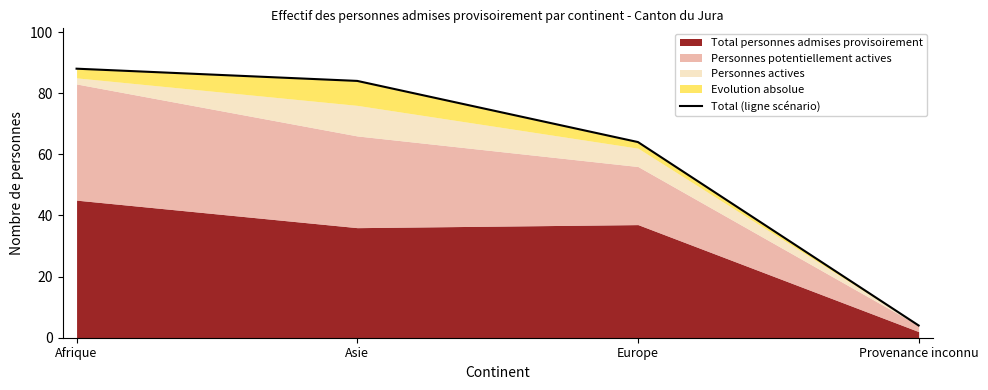

How many data points are less than 84?

2